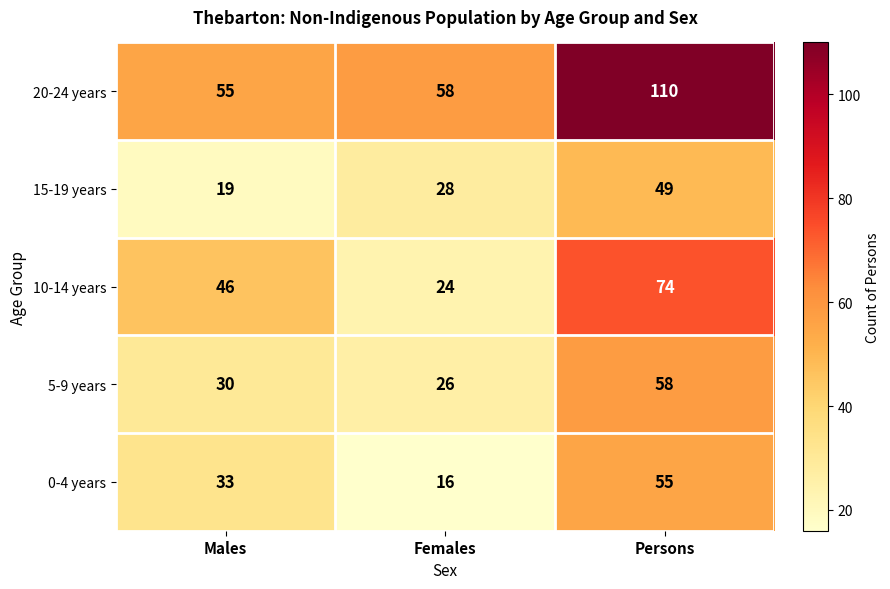

What is the greatest value displayed?

110